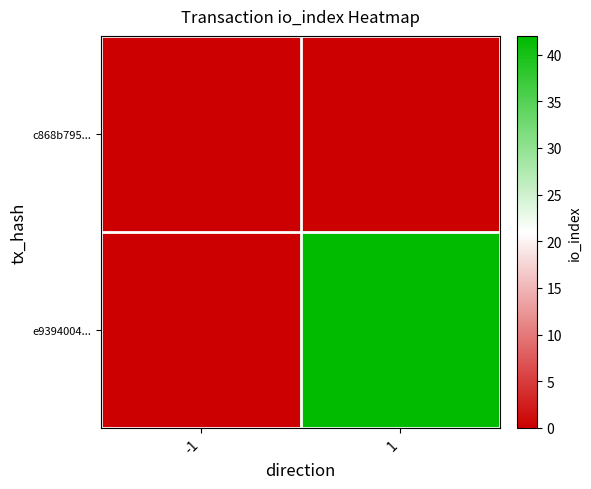

Between -1 and 1, which series saw the biggest shift?

e9394004...